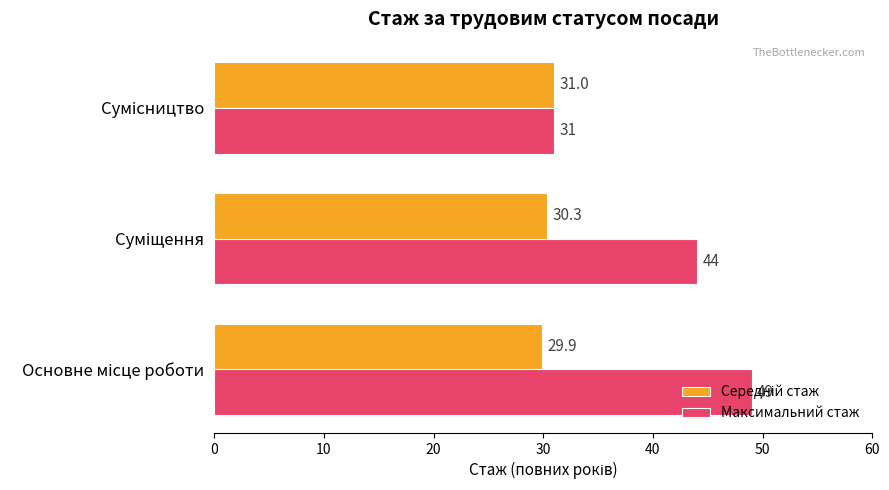

What is the maximum value shown in the chart?

49.0